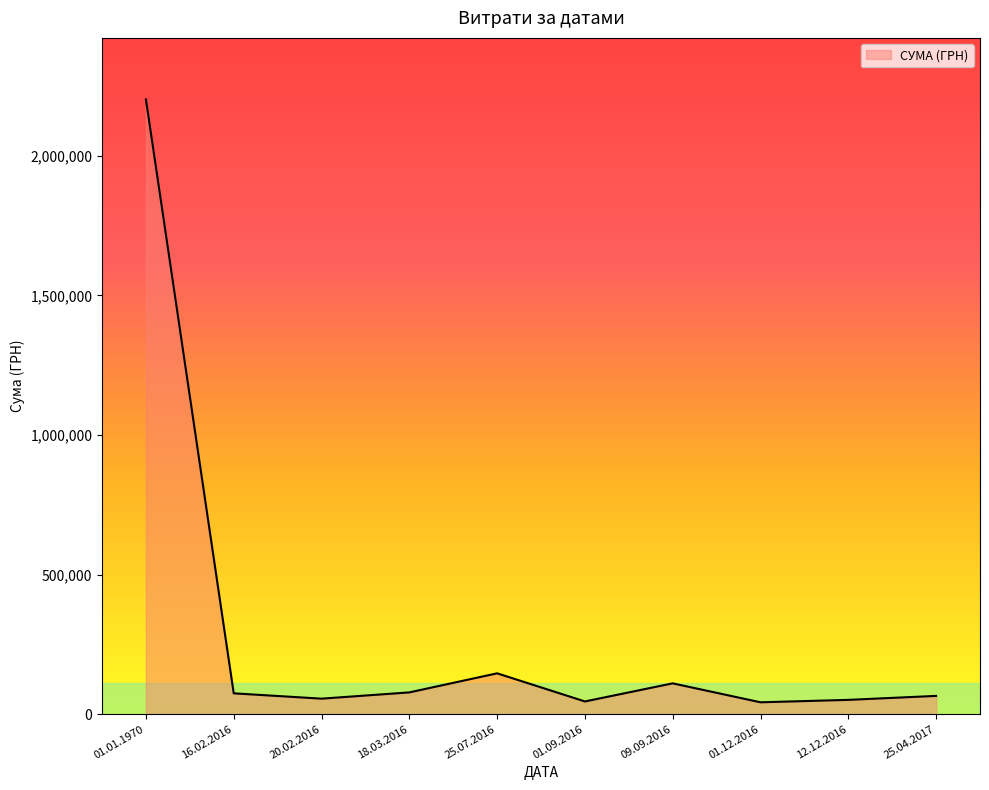

Is it true that the value at 09.09.2016 is 110447.1?

True